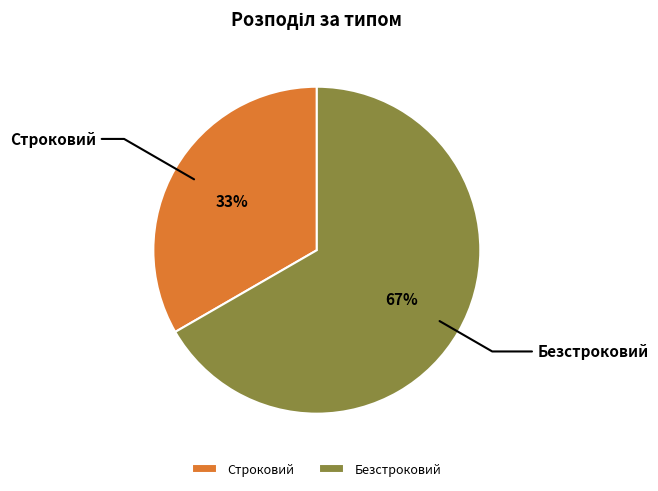

Approximately how many times larger is the value at Строковий compared to Безстроковий?

0.5